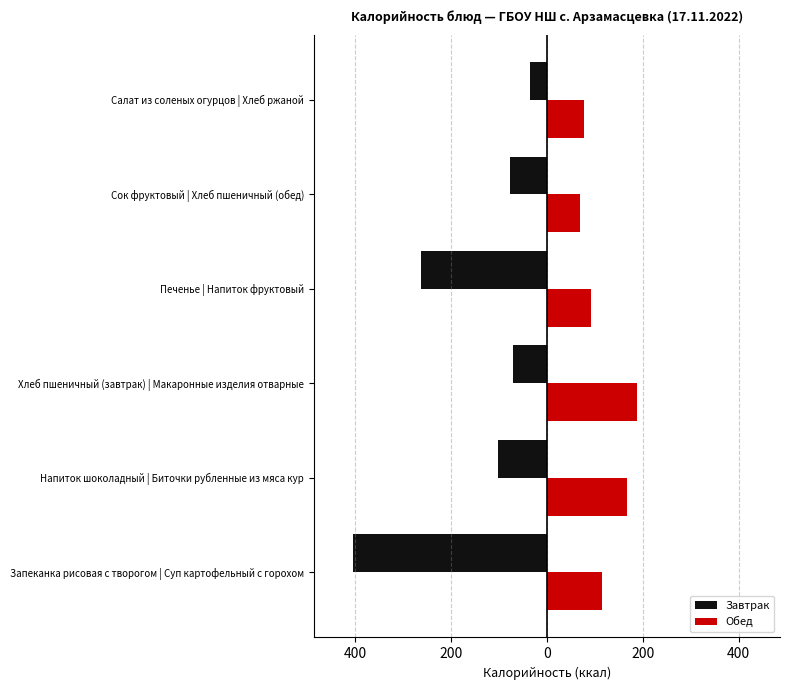

What are all the series names shown in the legend?

Завтрак, Обед